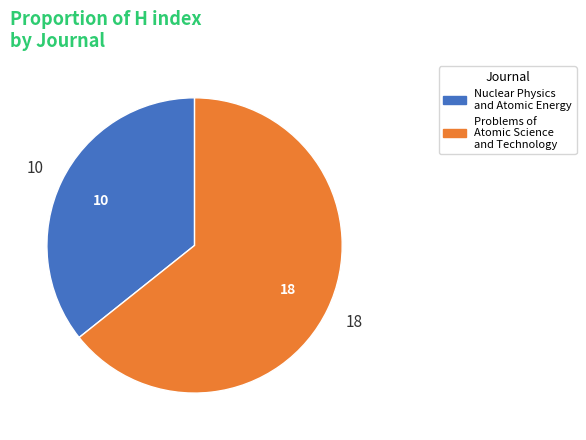

Rank the categories by value from lowest to highest.

Nuclear Physics and Atomic Energy, Problems of Atomic Science and Technology